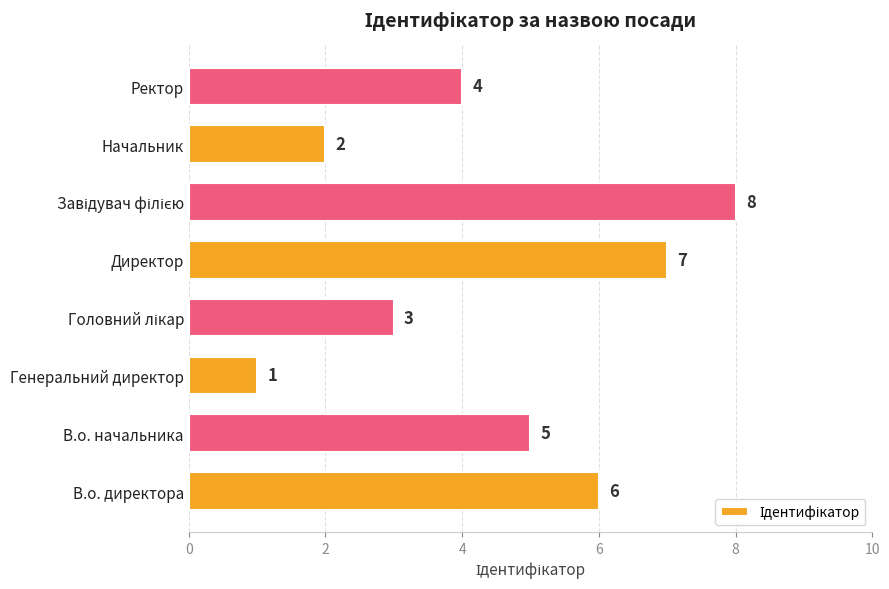

What is the ratio of the value at В.о. директора to the value at Ректор?

1.5